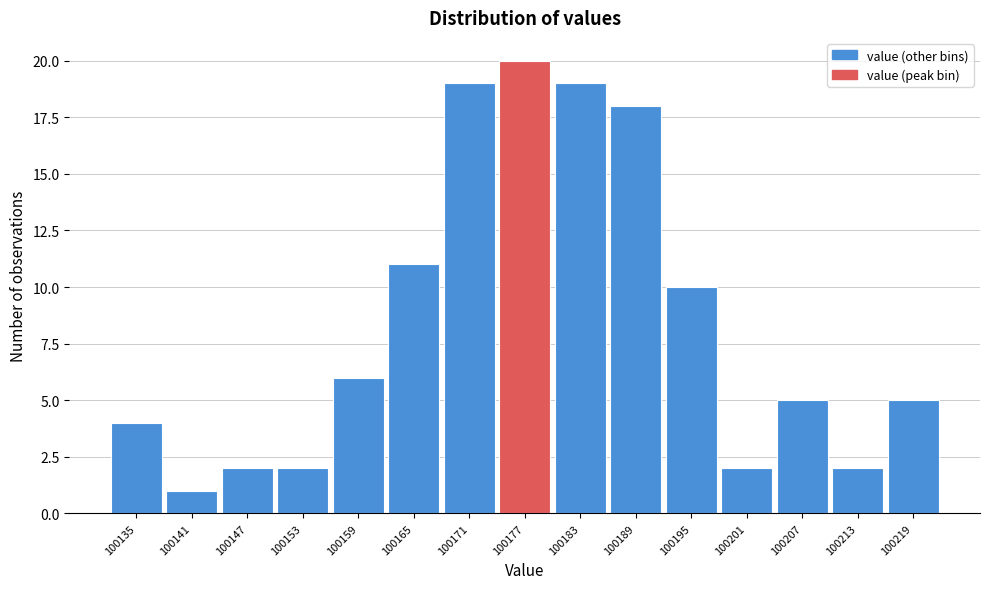

Reading right to left, list all the values displayed in this chart.

100219=5	100213=2	100207=5	100201=2	100195=10	100189=18	100183=19	100177=20	100171=19	100165=11	100159=6	100153=2	100147=2	100141=1	100135=4